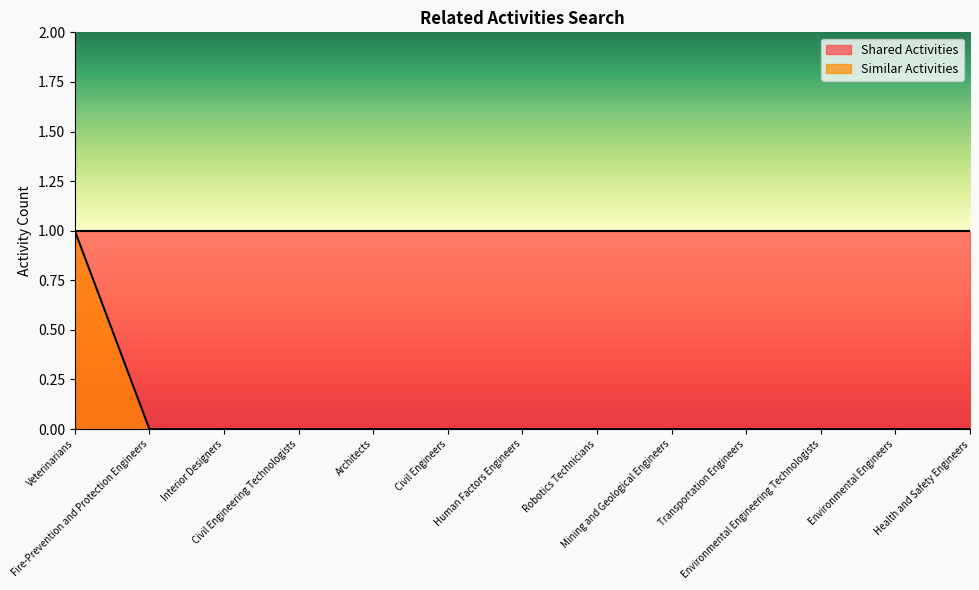

At which label is the value closest to 0?

Fire-Prevention and Protection Engineers